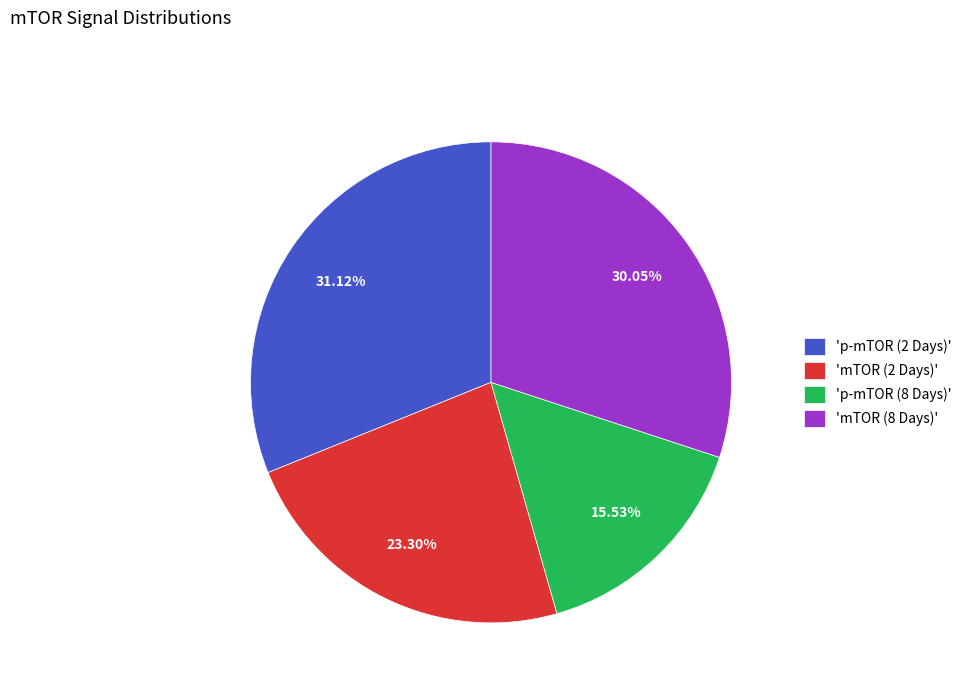

What is the largest slice in the pie chart?

'p-mTOR (2 Days)'